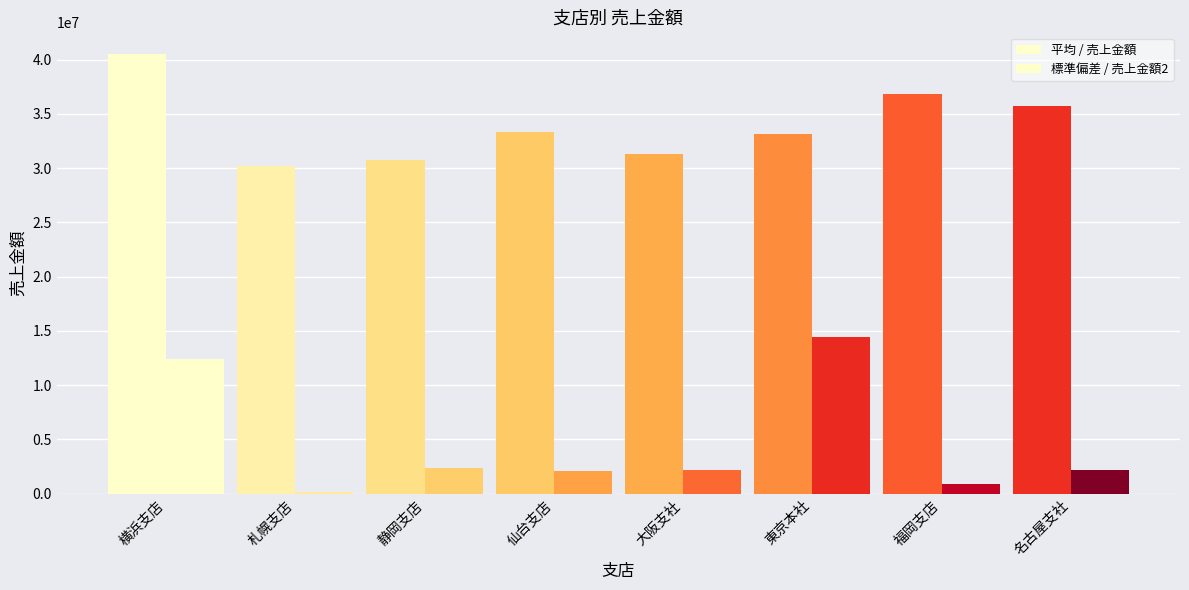

What is the value of the 標準偏差 / 売上金額2 bar at the 8th from the left?

2204758.1